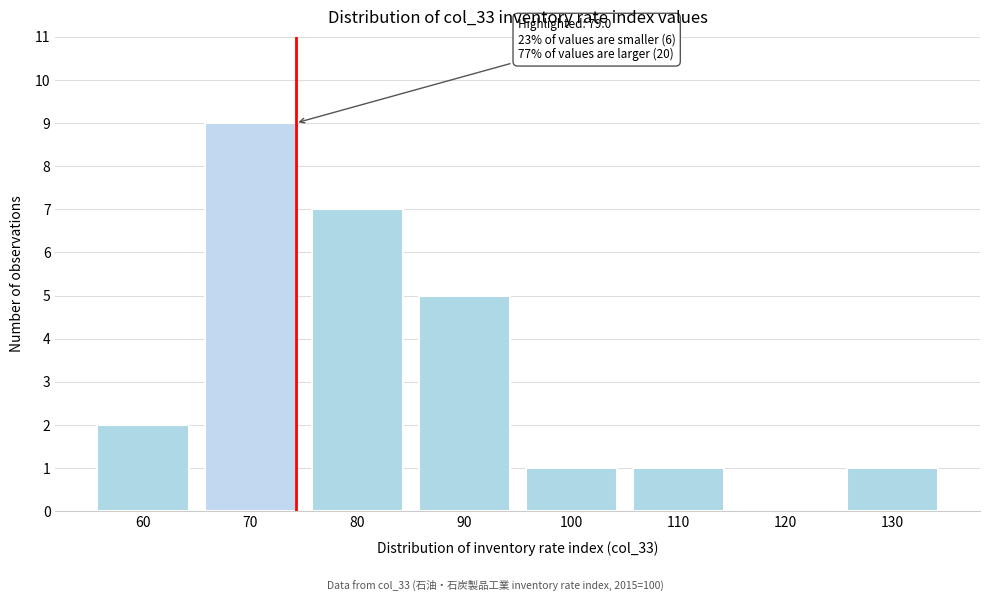

Reading left to right, transcribe all the data shown in this chart.

60=2	70=9	80=7	90=5	100=1	110=1	120=0	130=1